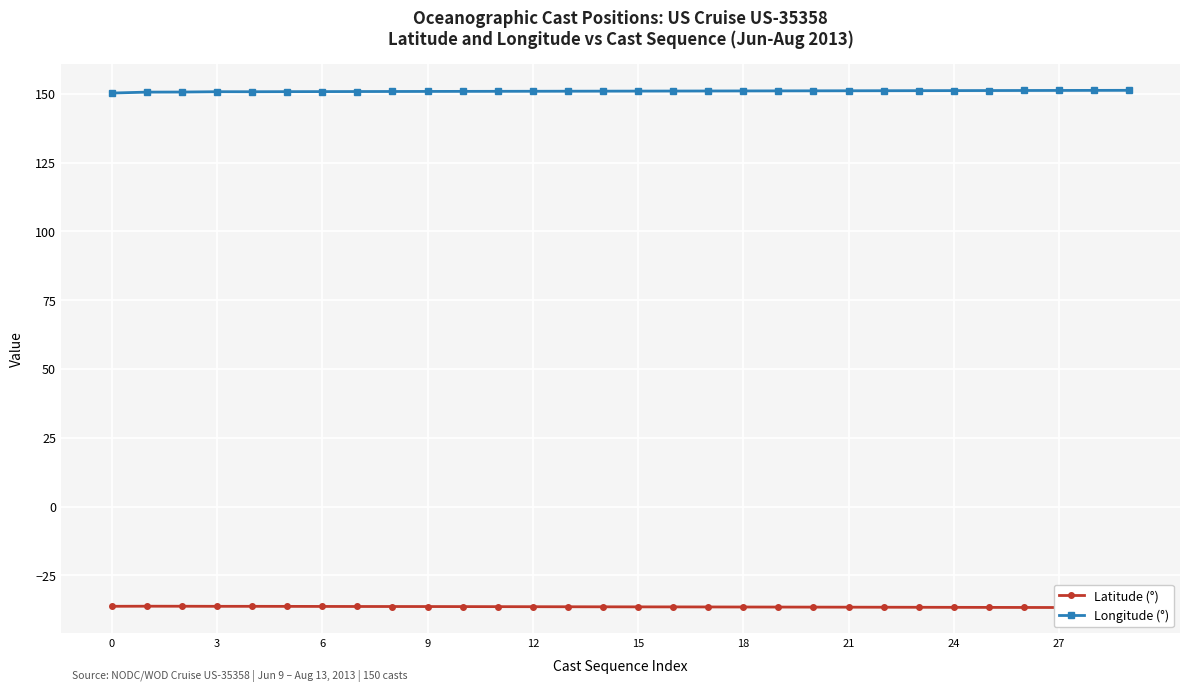

True or false: Latitude (°) and Longitude (°) intersect in this chart.

False